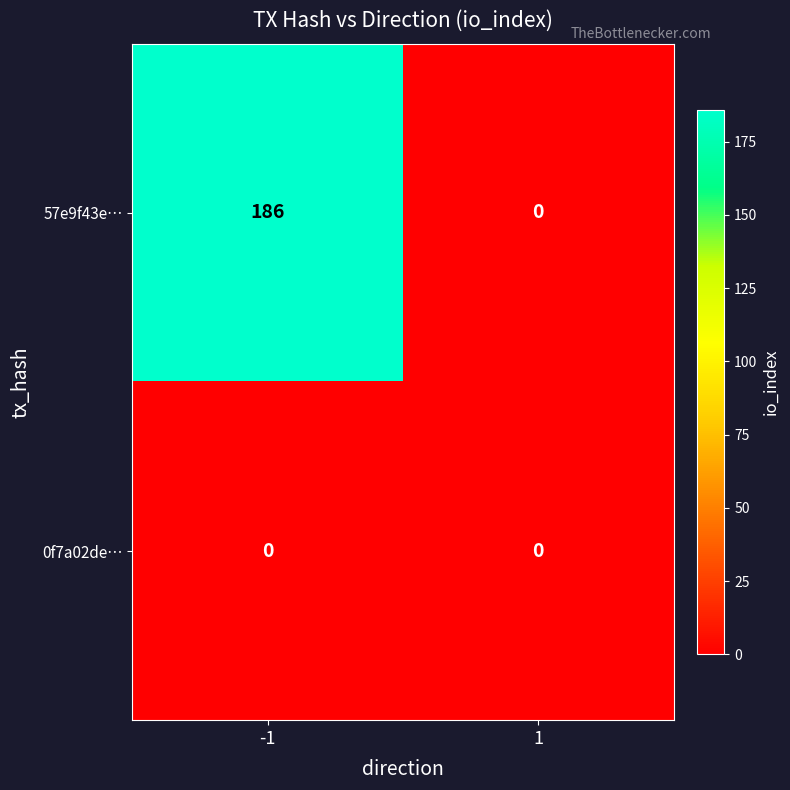

True or false: 57e9f43e… has a value of 186 at -1.

True